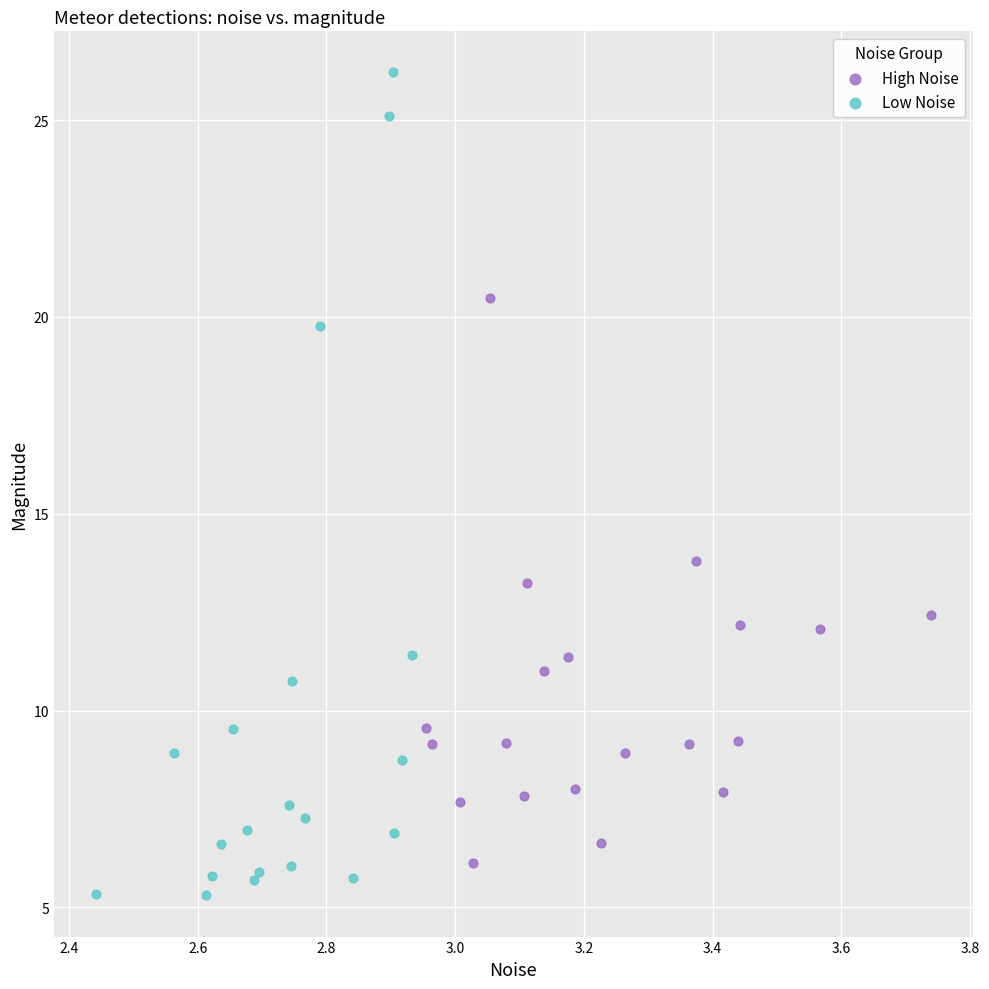

Which series contains the highest Y value?

Low Noise